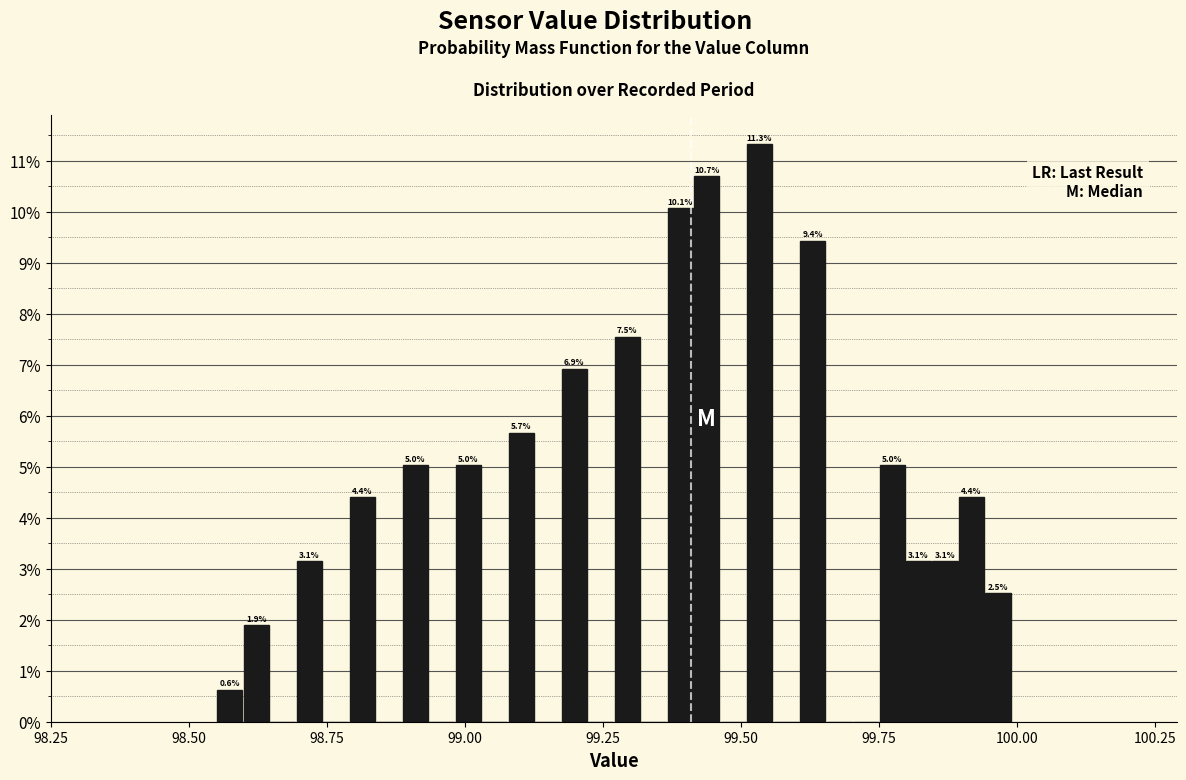

Read against the x-axis, roughly where is the centre of the tallest bar?

99.55